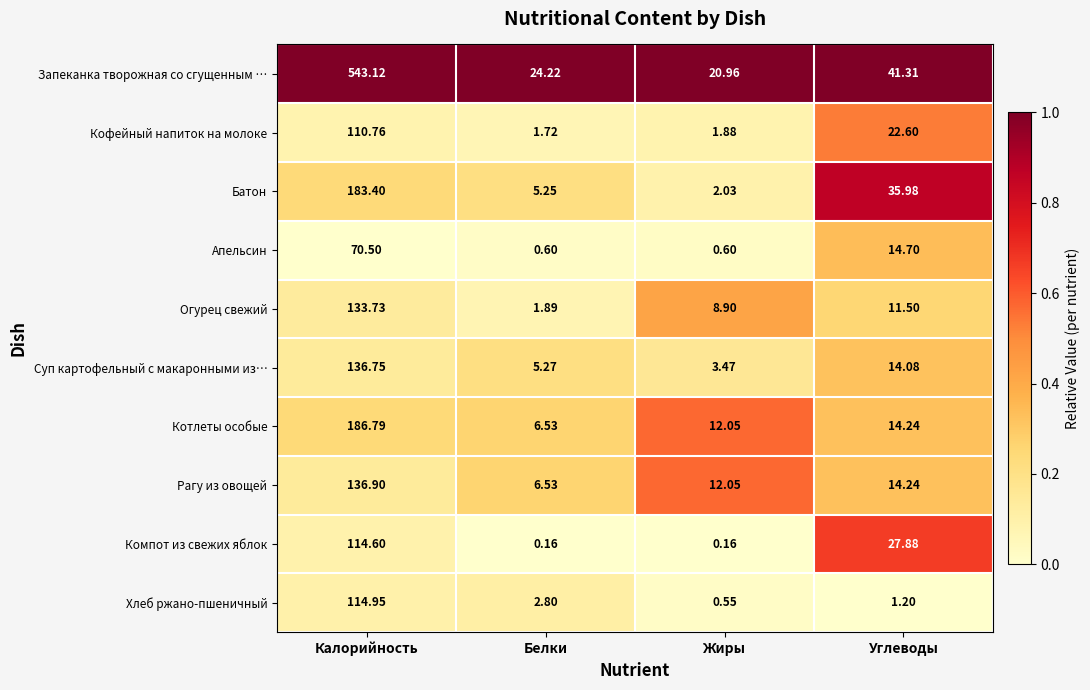

Rank the series by their maximum value, from lowest to highest.

Апельсин, Кофейный напиток на молоке, Компот из свежих яблок, Хлеб ржано-пшеничный, Огурец свежий, Суп картофельный с макаронными из…, Рагу из овощей, Батон, Котлеты особые, Запеканка творожная со сгущенным …